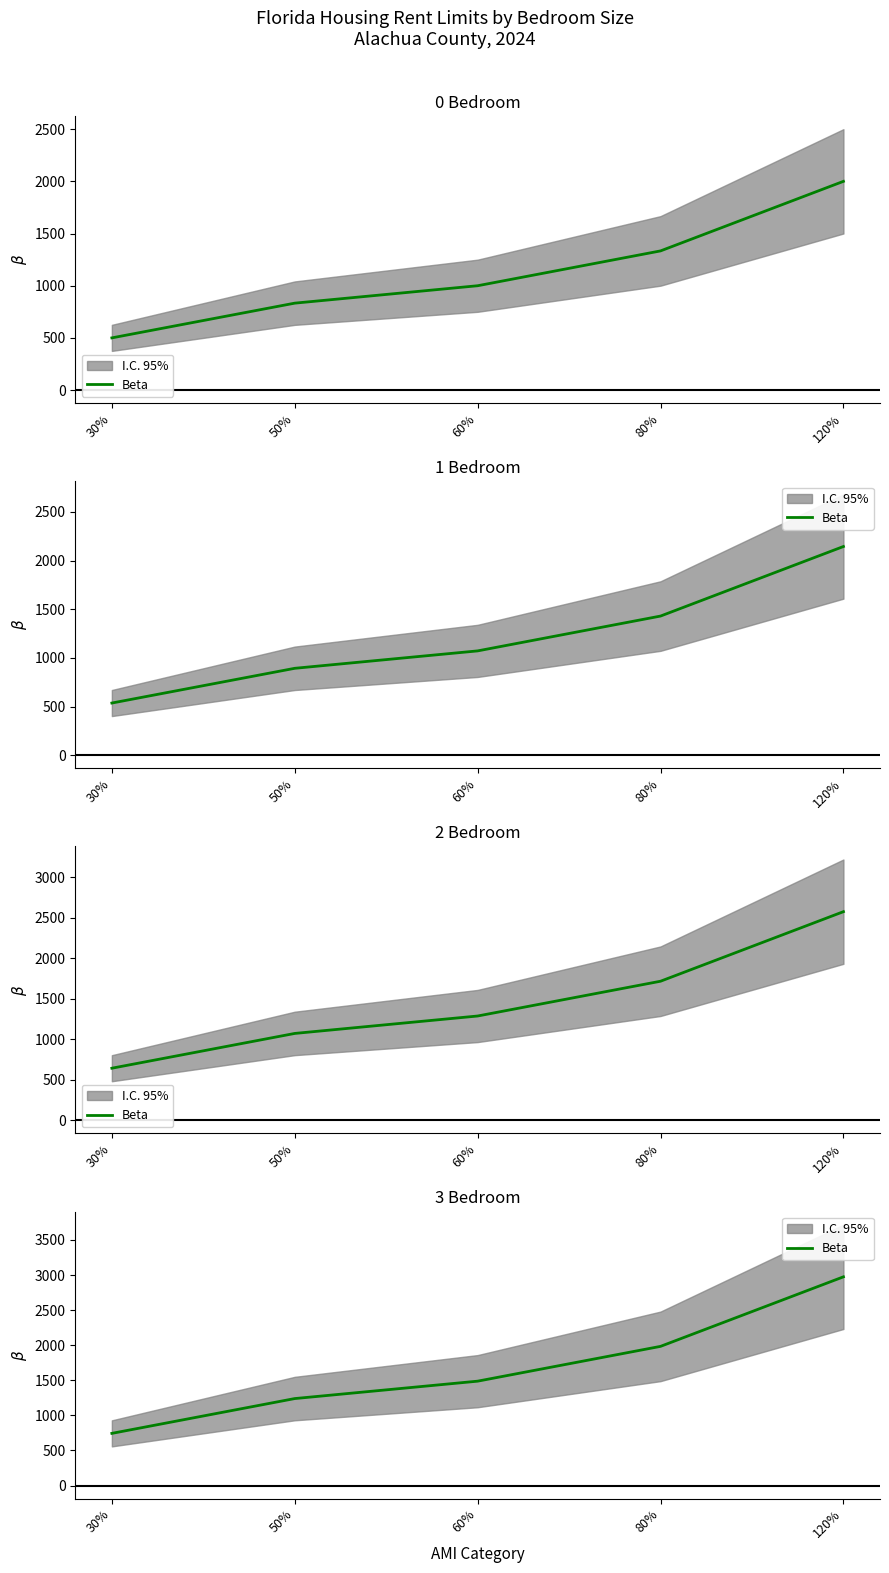

What is the ratio of the value at 50% to the value at 80%?

0.6